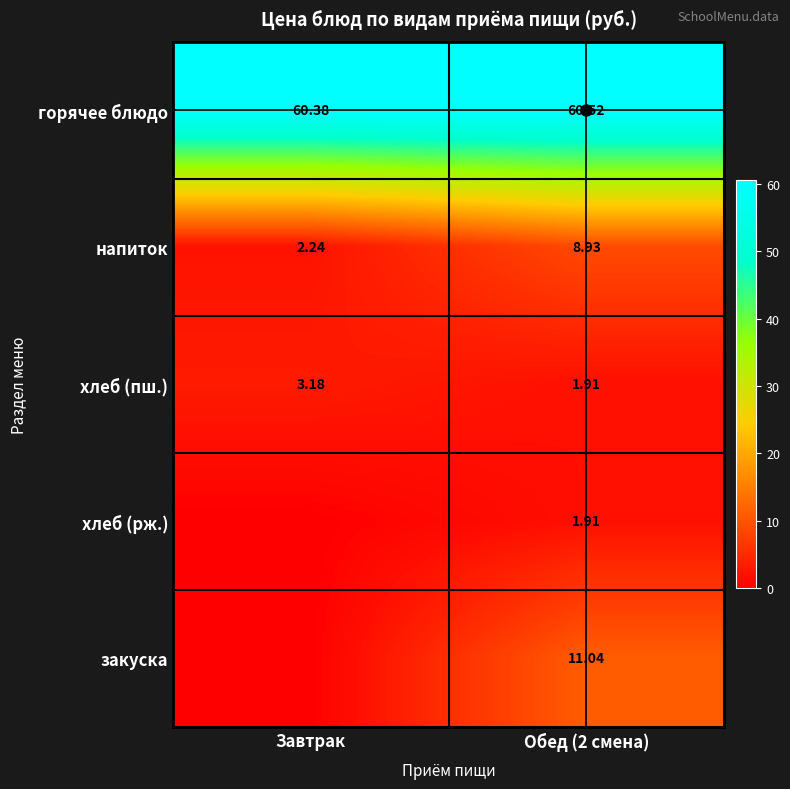

Count the number of categories in the chart.

2